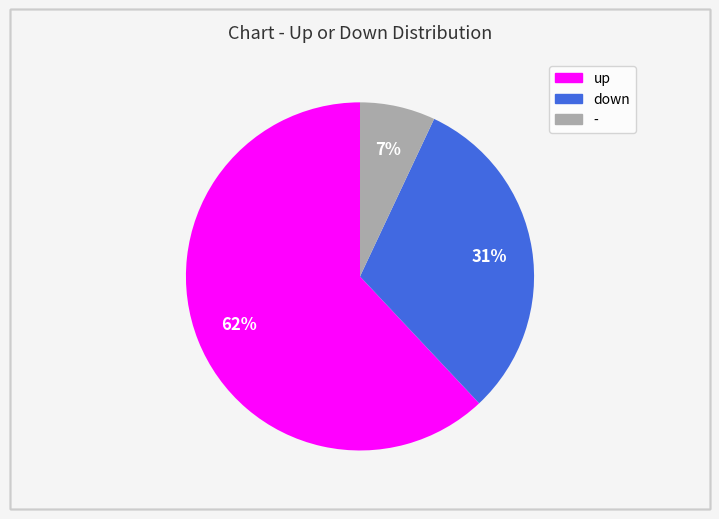

To the nearest percent, what is the difference between the largest and smallest slice percentages?

55%